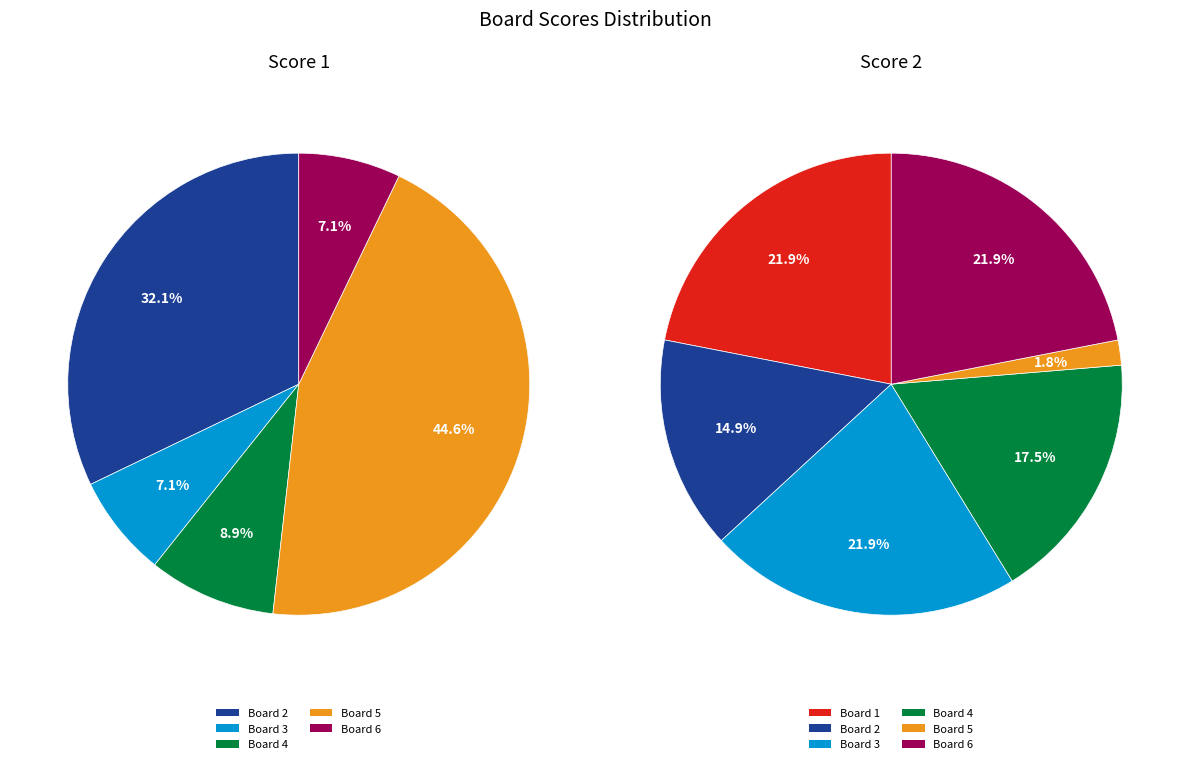

Count the number of slices in the pie.

6